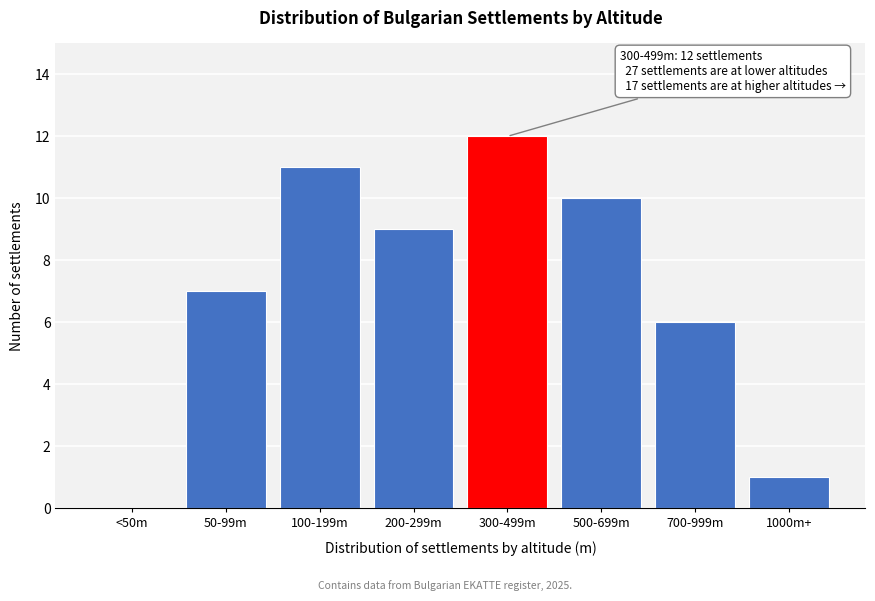

Reading left to right, list all the values displayed in this chart.

<50m=0	50-99m=7	100-199m=11	200-299m=9	300-499m=12	500-699m=10	700-999m=6	1000m+=1